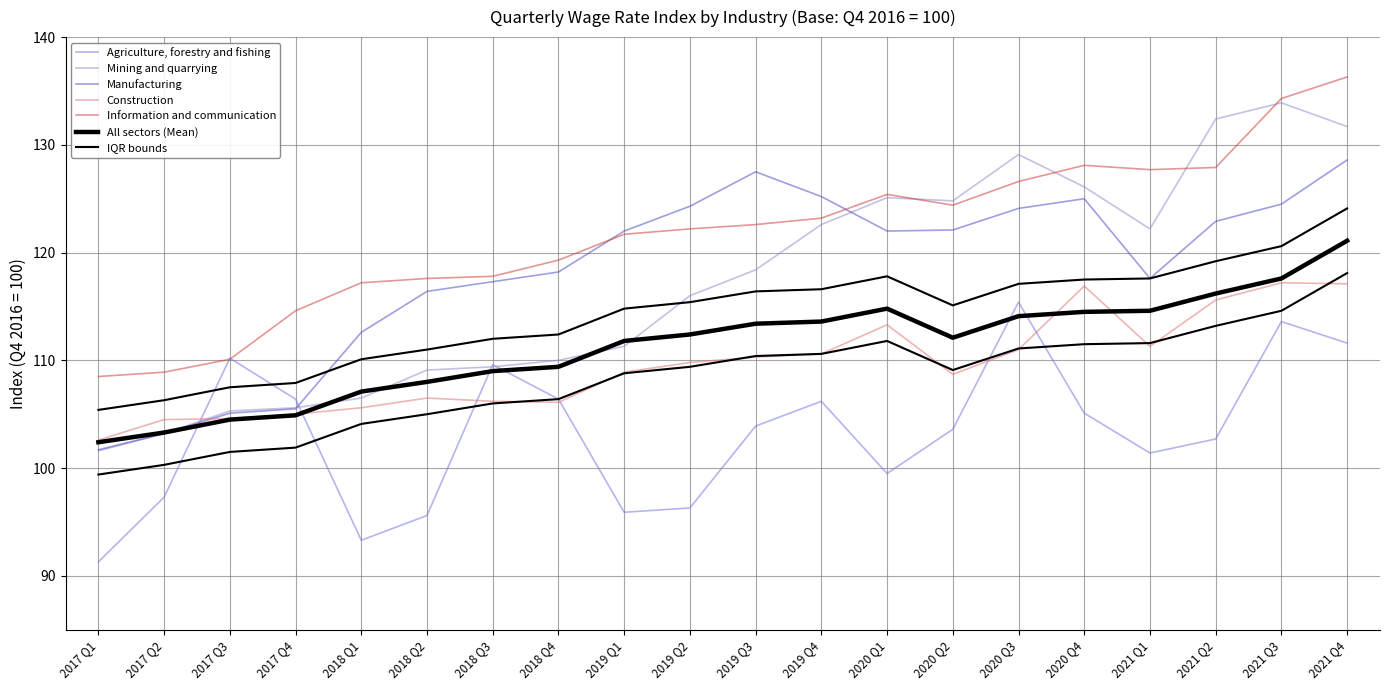

At how many categories does at least one series exceed 133?

2